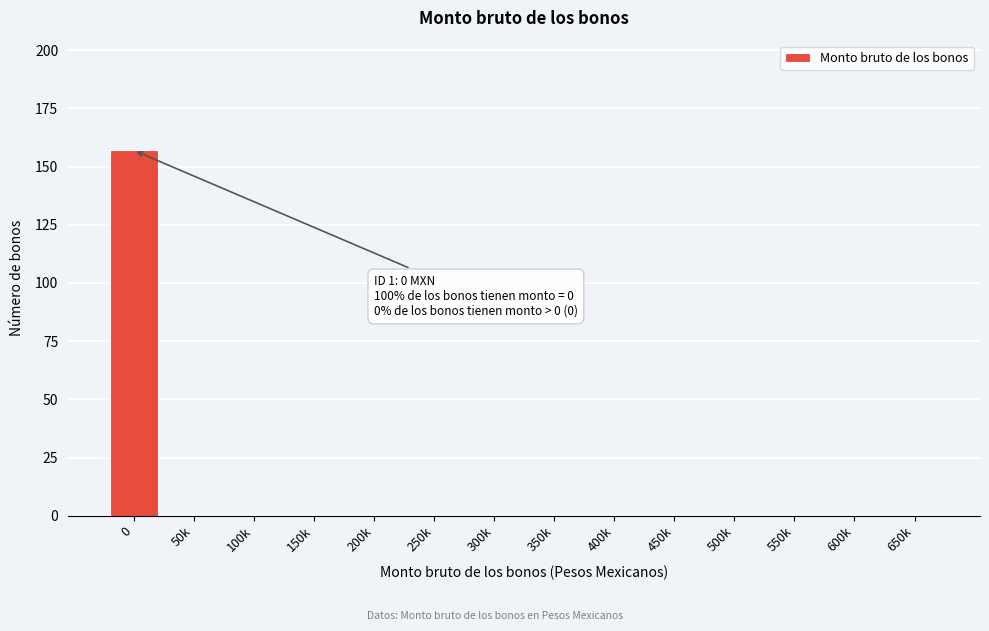

Reading left to right, extract all data points from this chart.

0=157	50k=0	100k=0	150k=0	200k=0	250k=0	300k=0	350k=0	400k=0	450k=0	500k=0	550k=0	600k=0	650k=0